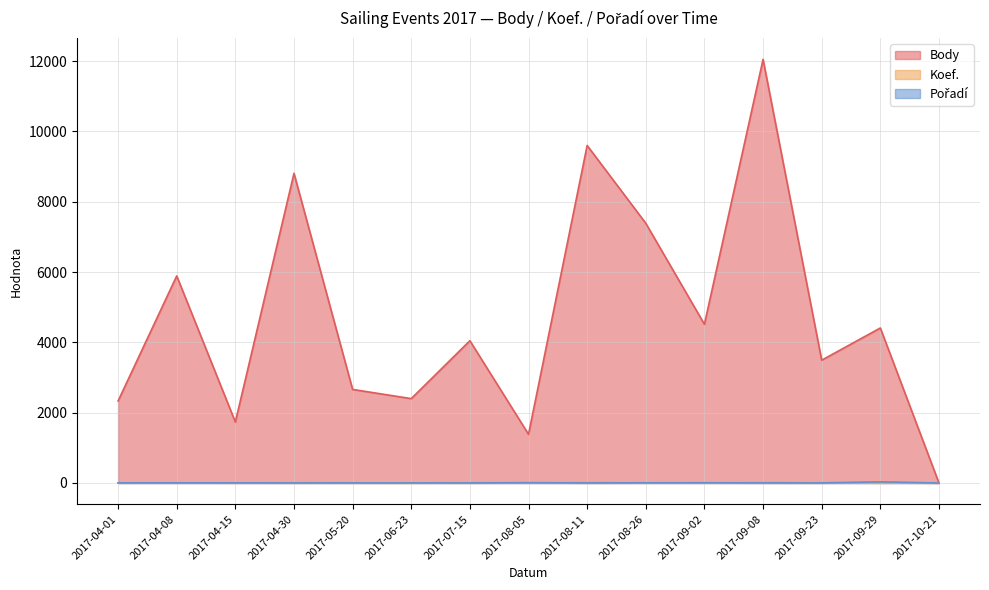

Which has a higher value, 2017-09-02 or 2017-07-15?

2017-09-02